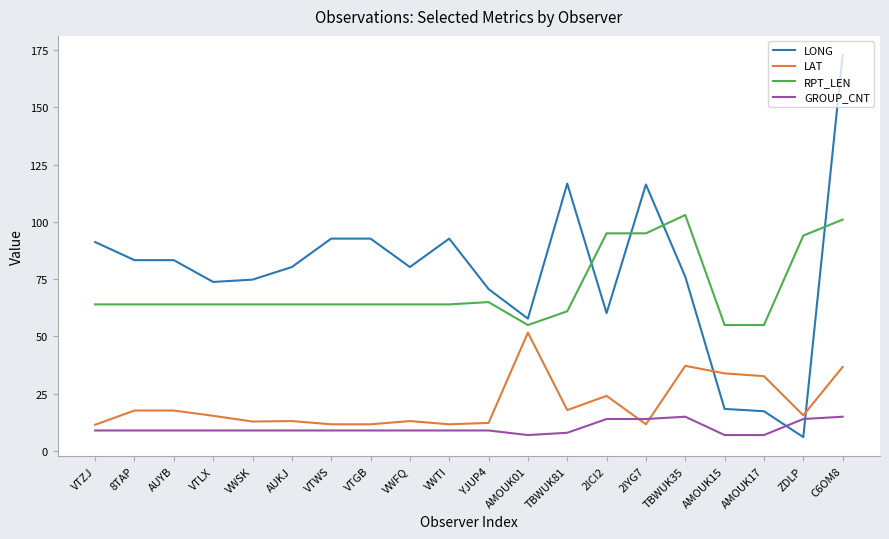

Which series has the widest spread of values?

LONG